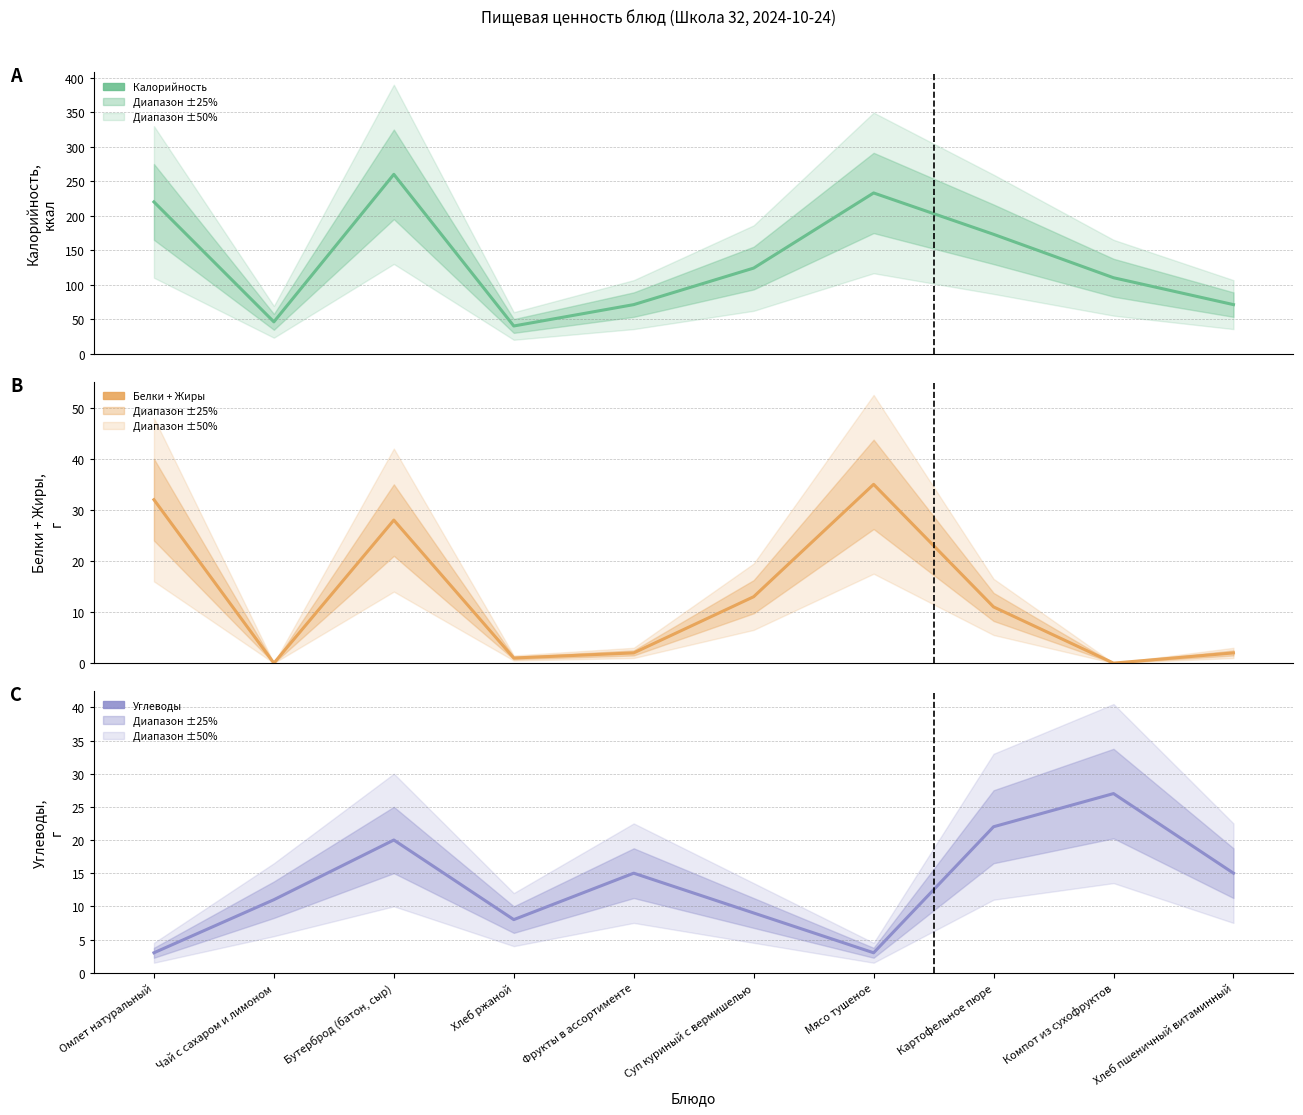

What are all the series names shown in the legend?

Калорийность, Белки + Жиры, Углеводы